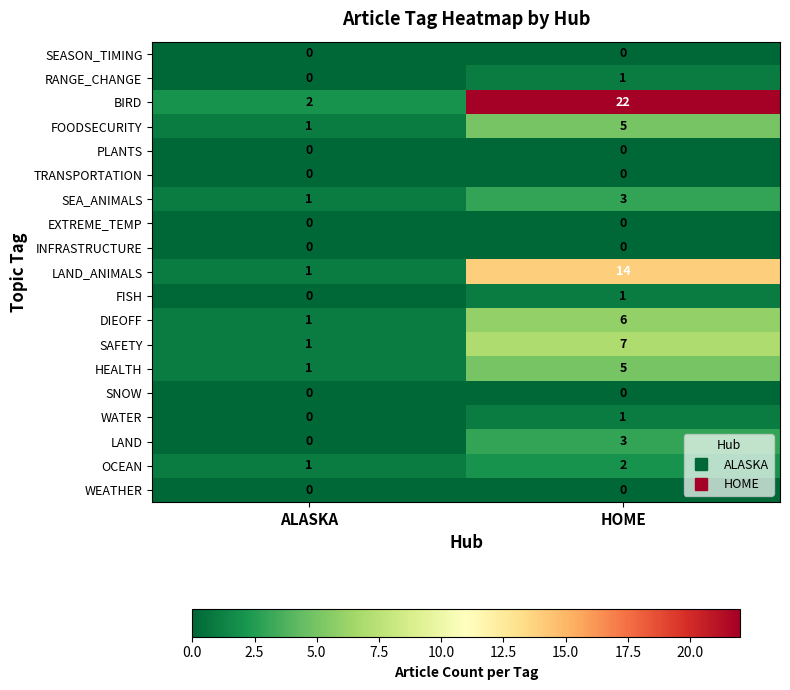

Count the number of categories in the chart.

2